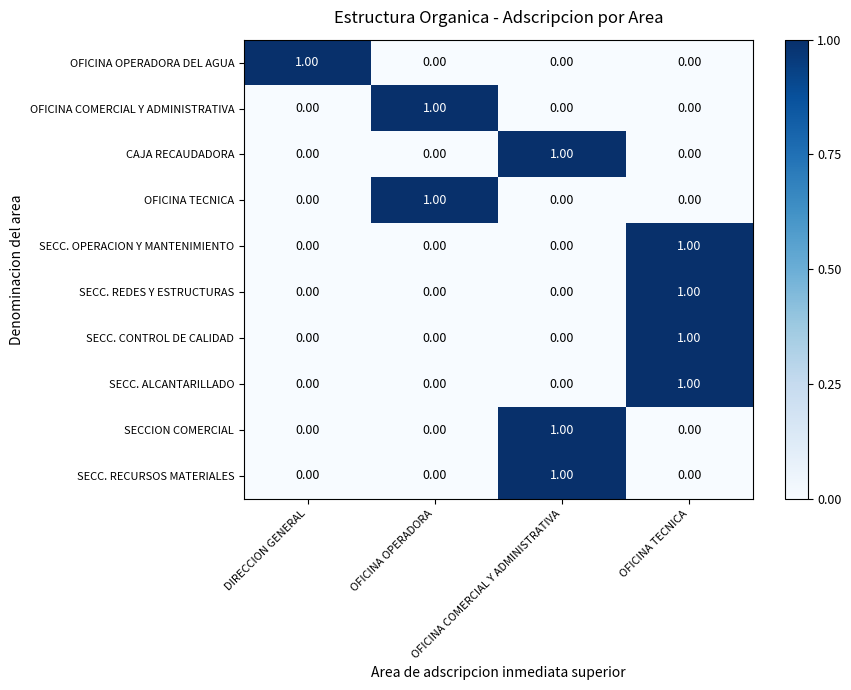

What is the total value across all series at OFICINA TECNICA?

4